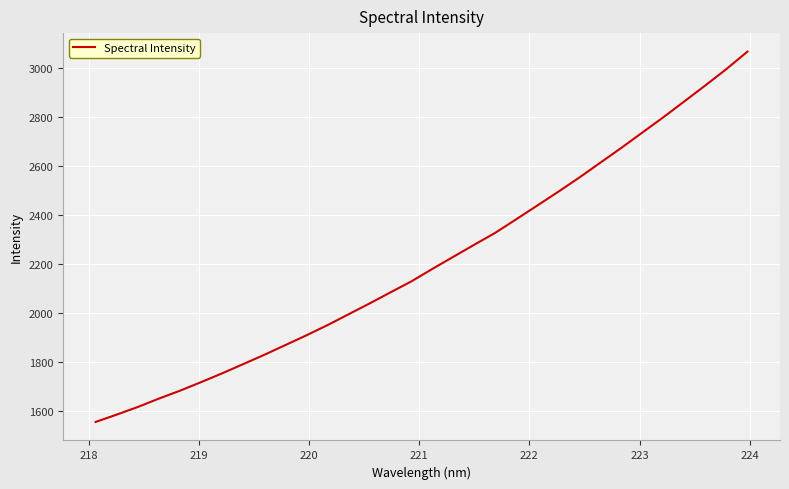

What is the minimum value shown in the chart?

1555.7